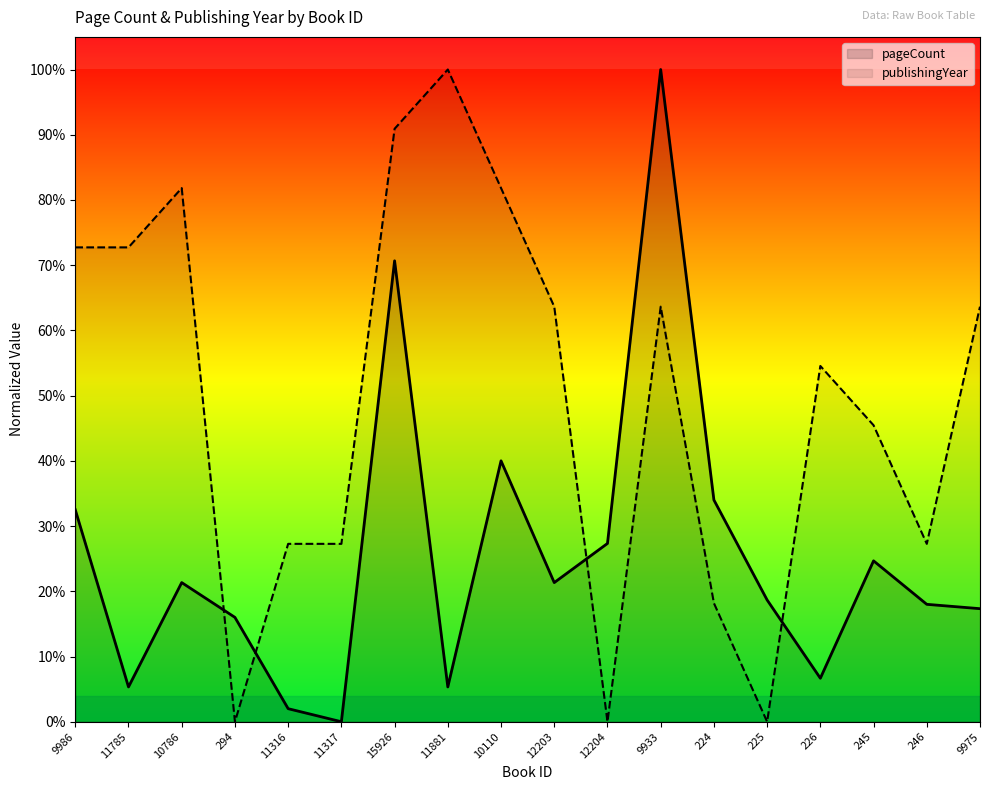

What are all the series names shown in the legend?

pageCount, publishingYear